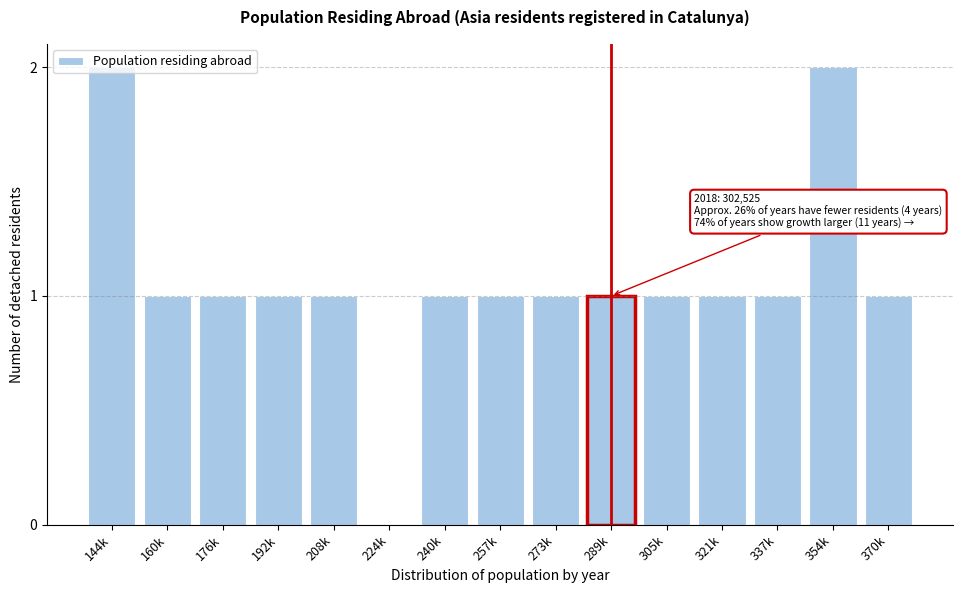

Is it true that the value at 321k is 1?

True